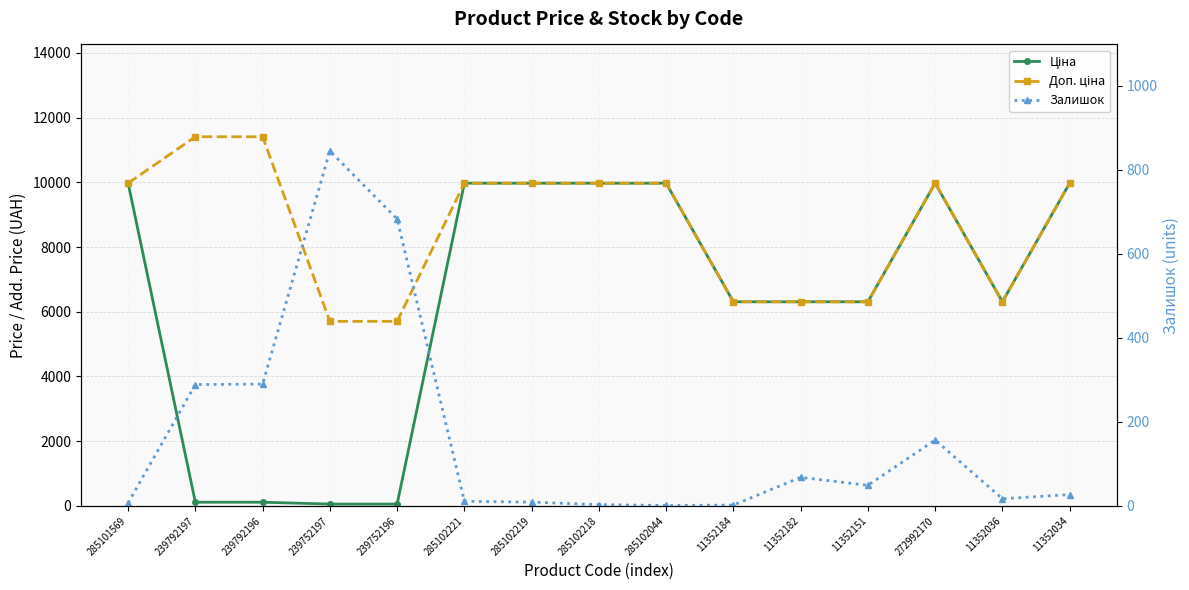

True or false: Залишок and Доп. ціна intersect in this chart.

False